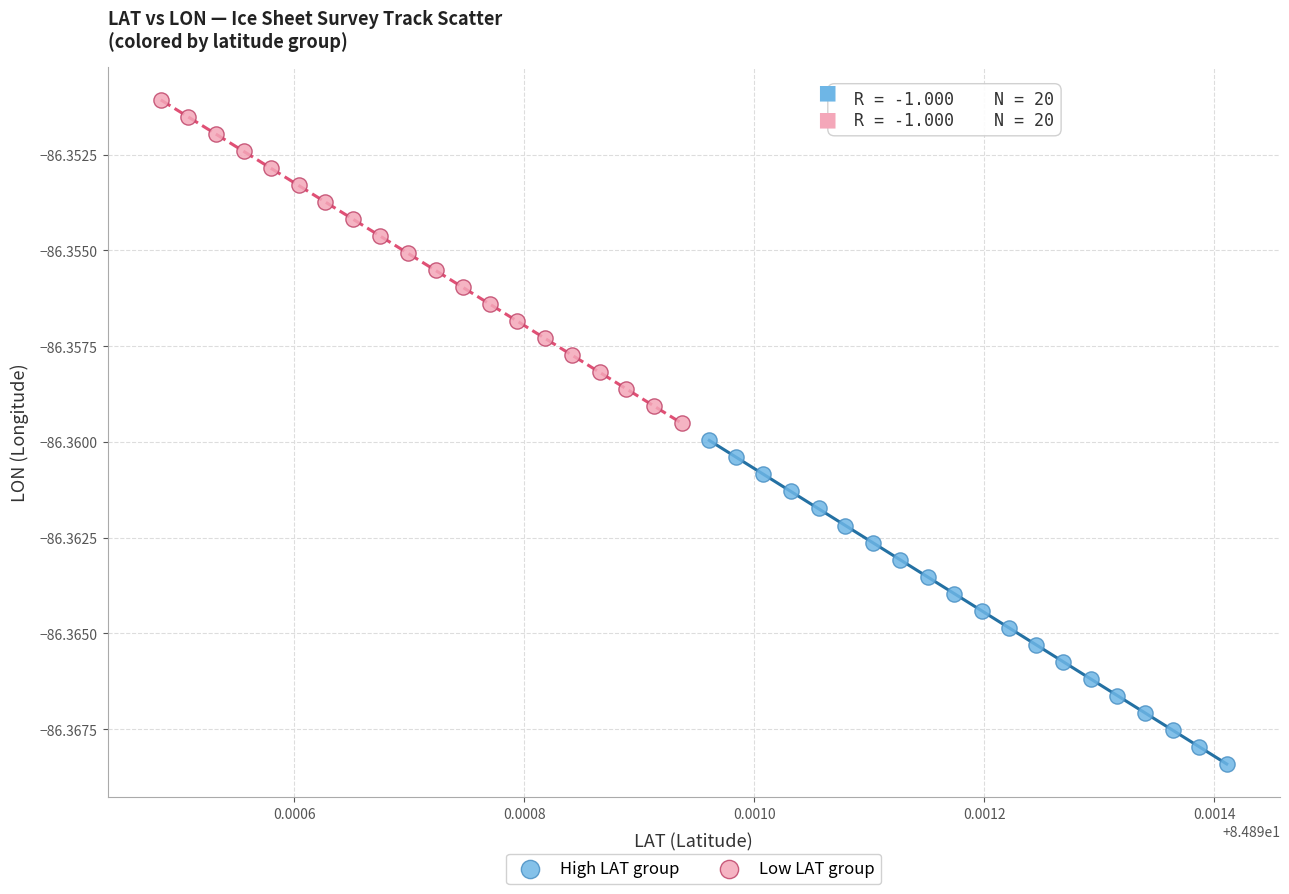

Which series contains the lowest Y value?

High LAT group